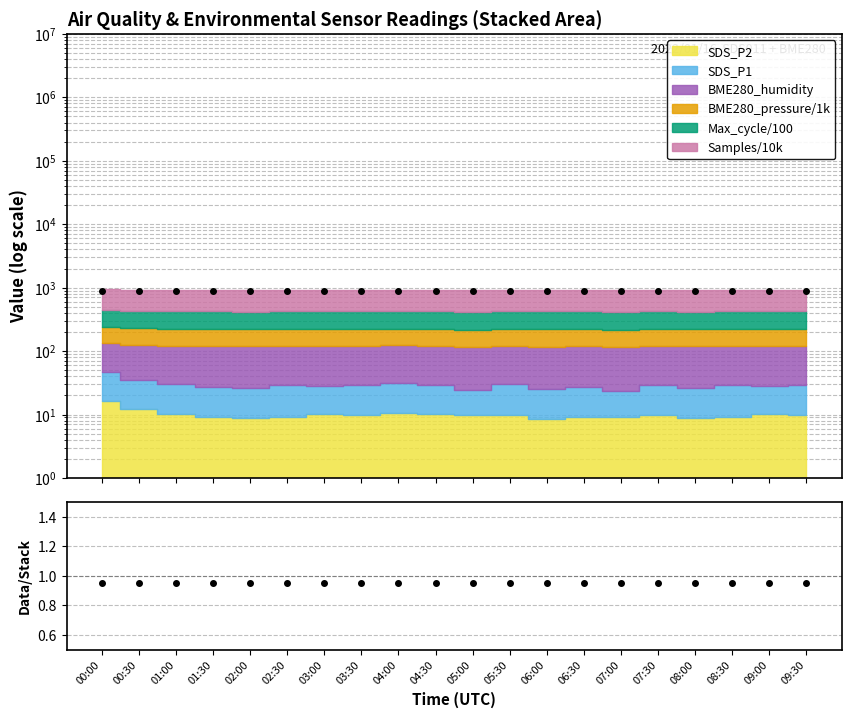

What is the difference between the highest and lowest values at 03:00?

877.5